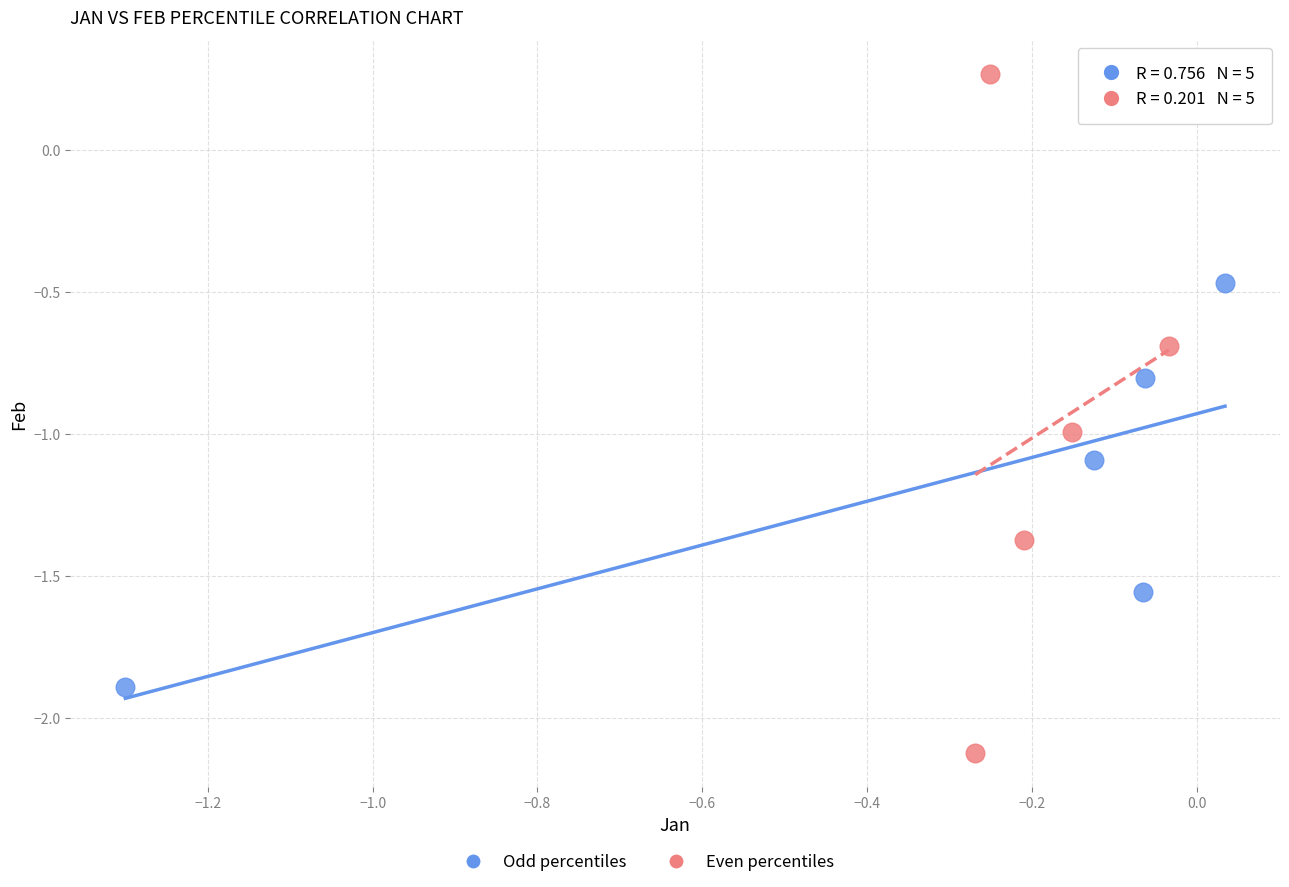

Which series contains the lowest Y value?

Even percentiles